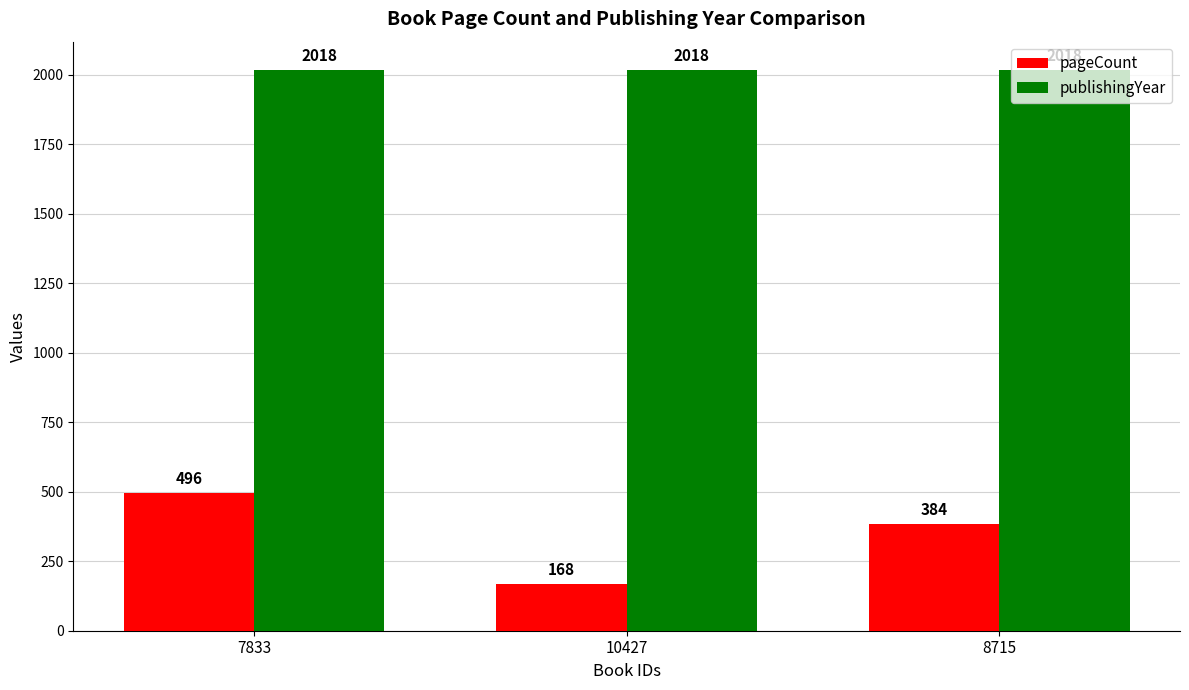

How many categories are shown in the chart?

3